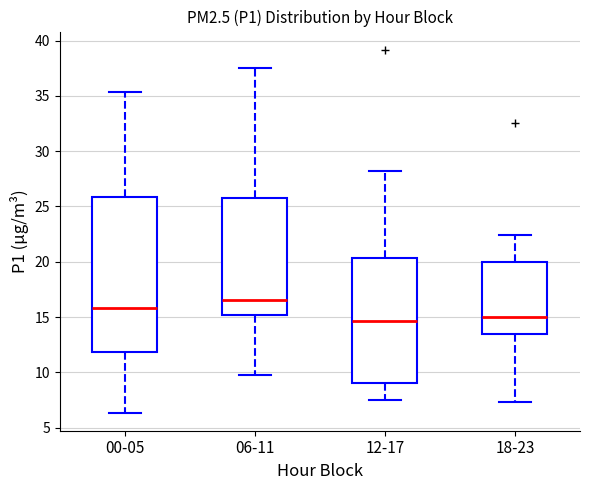

Reading left to right, transcribe this box plot: for each box, give where its median line is, the range the box spans, and where its two whiskers end, as read against the y-axis. The values are not printed on the chart, so give them approximately, as read against the axis.

00-05: median 16.0, box 12.0 to 26.0, whiskers 6.5 to 35.5
06-11: median 16.5, box 15.0 to 26.0, whiskers 10.0 to 37.5
12-17: median 14.5, box 9.0 to 20.5, whiskers 7.5 to 28.0
18-23: median 15.0, box 13.5 to 20.0, whiskers 7.5 to 22.5